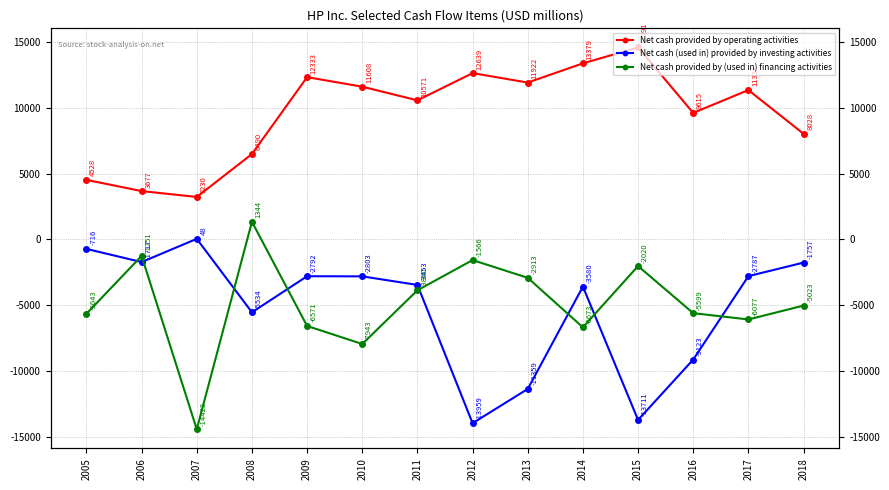

Which series changed the most between 2005 and 2009?

Net cash provided by operating activities